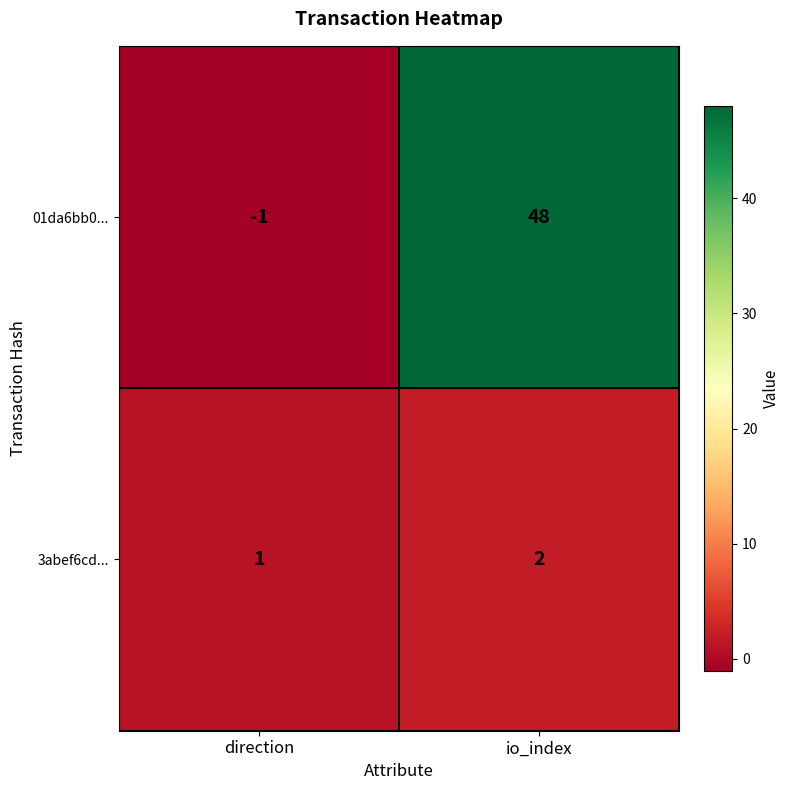

What is the sum of all 01da6bb0... values?

47